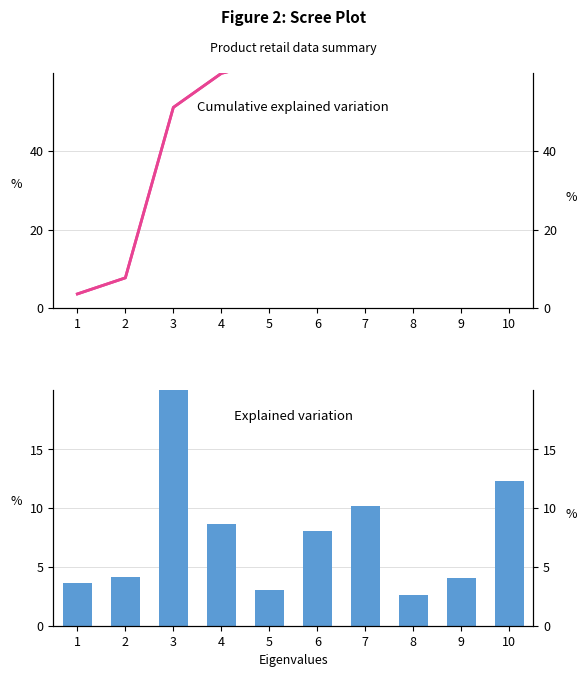

Count the number of data series in this chart.

2